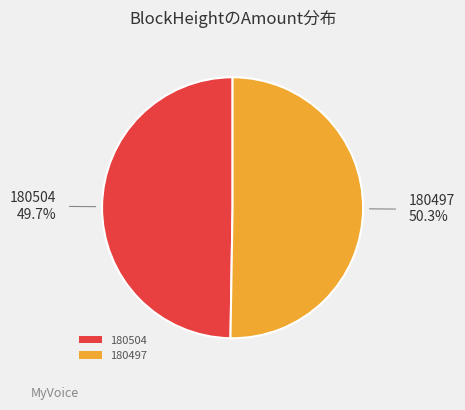

What is the smallest slice in the pie chart?

180504